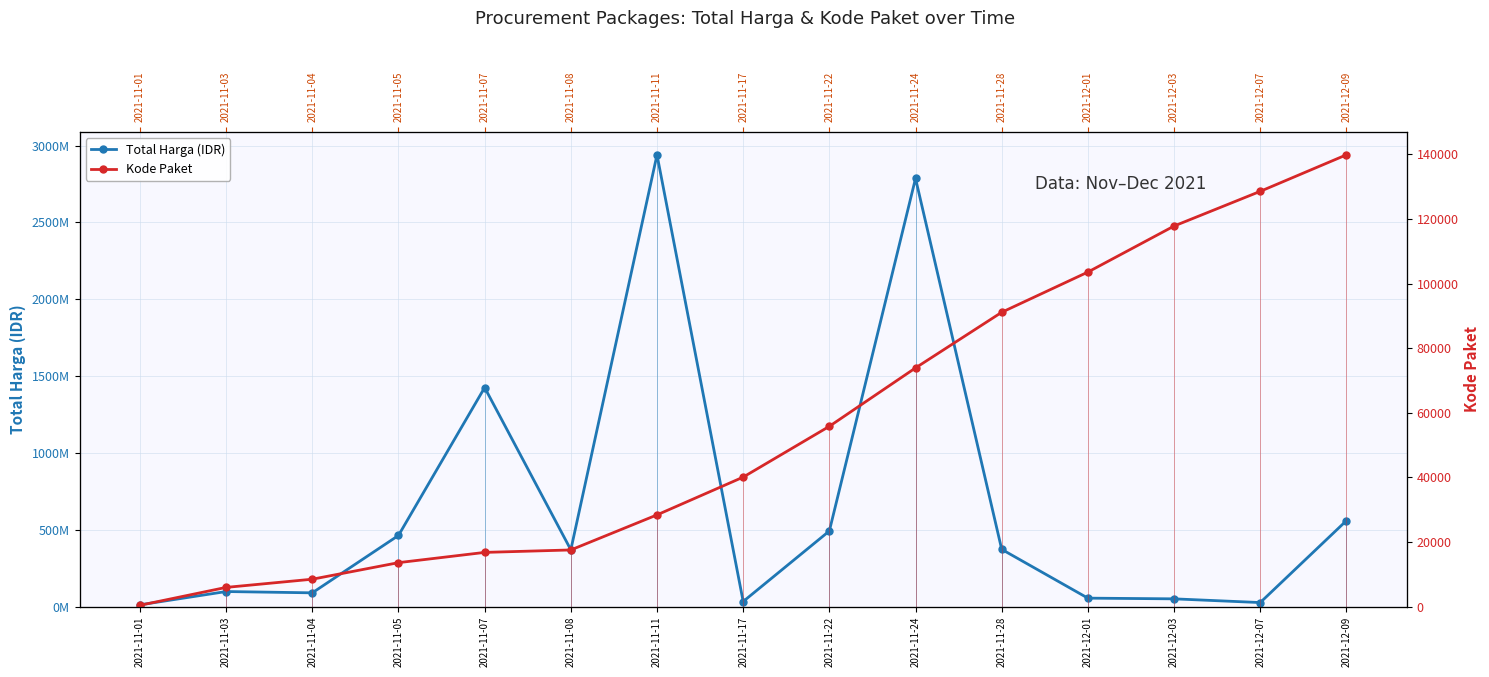

Count the number of data series in this chart.

2